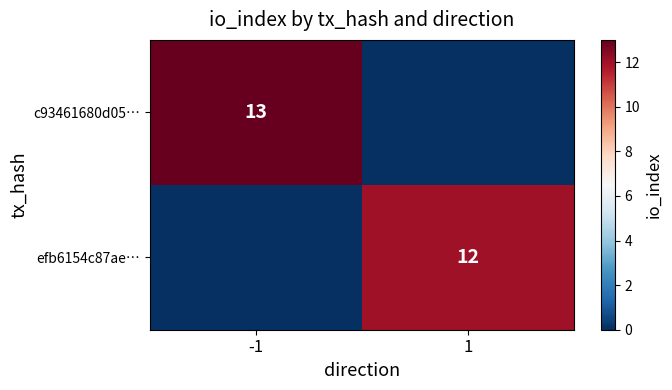

The value of c93461680d05… at -1 is 4. True or false?

False